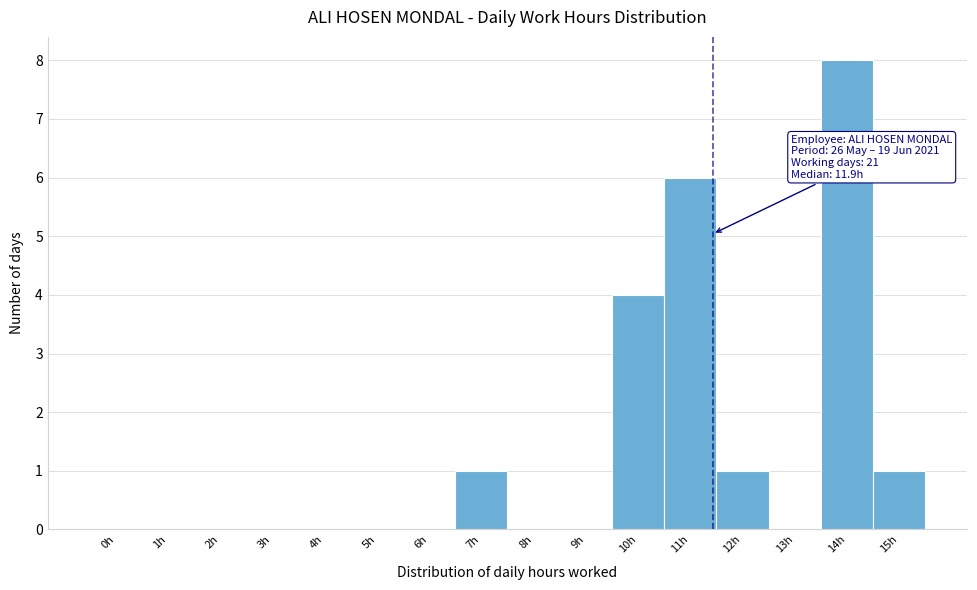

Reading left to right, what are all the values shown in this chart?

0h=0	1h=0	2h=0	3h=0	4h=0	5h=0	6h=0	7h=1	8h=0	9h=0	10h=4	11h=6	12h=1	13h=0	14h=8	15h=1